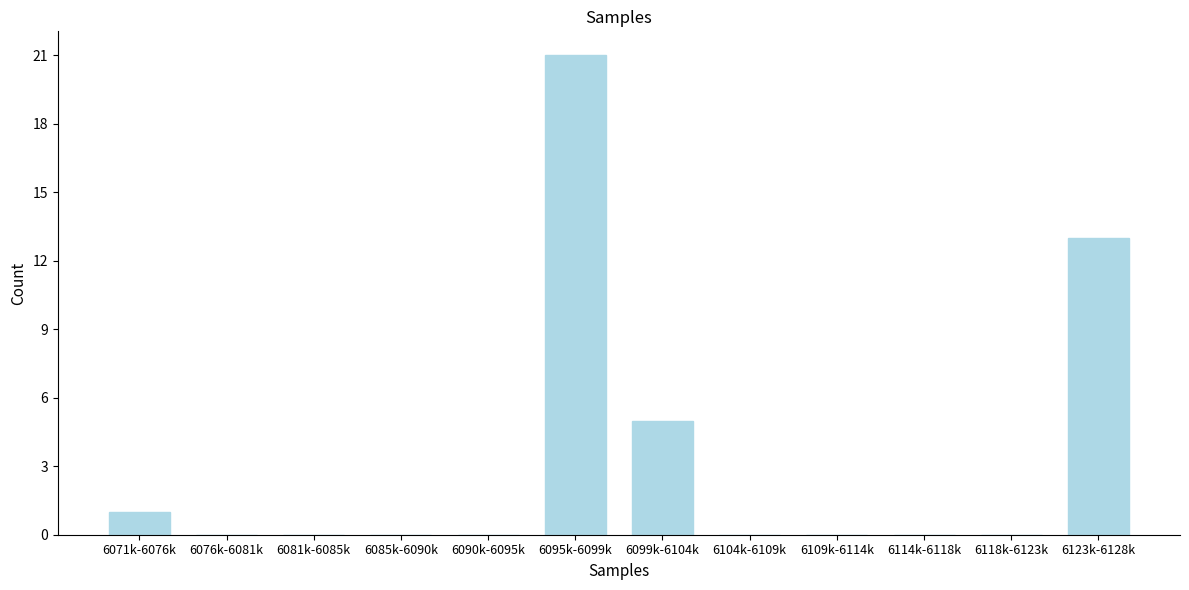

Reading left to right, what are all the values shown in this chart?

6071k-6076k=1	6076k-6081k=0	6081k-6085k=0	6085k-6090k=0	6090k-6095k=0	6095k-6099k=21	6099k-6104k=5	6104k-6109k=0	6109k-6114k=0	6114k-6118k=0	6118k-6123k=0	6123k-6128k=13